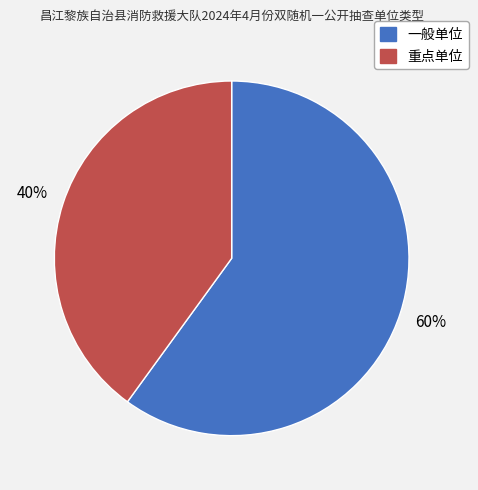

Does any single category account for the majority?

Yes